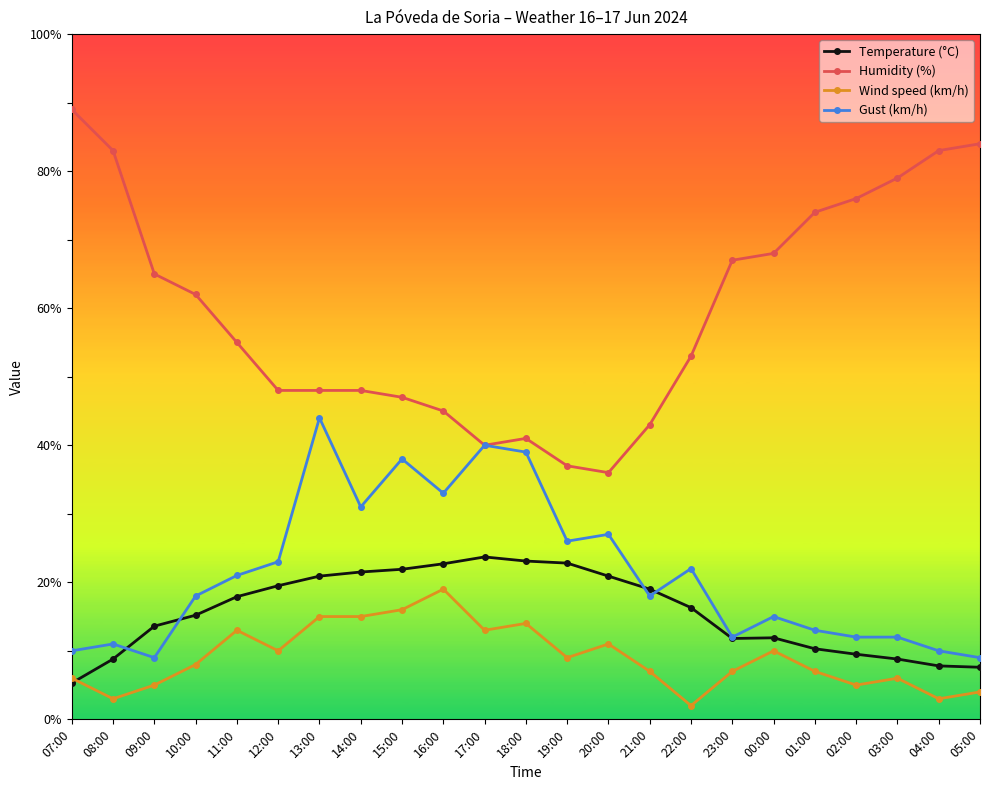

Count the number of data series in this chart.

4